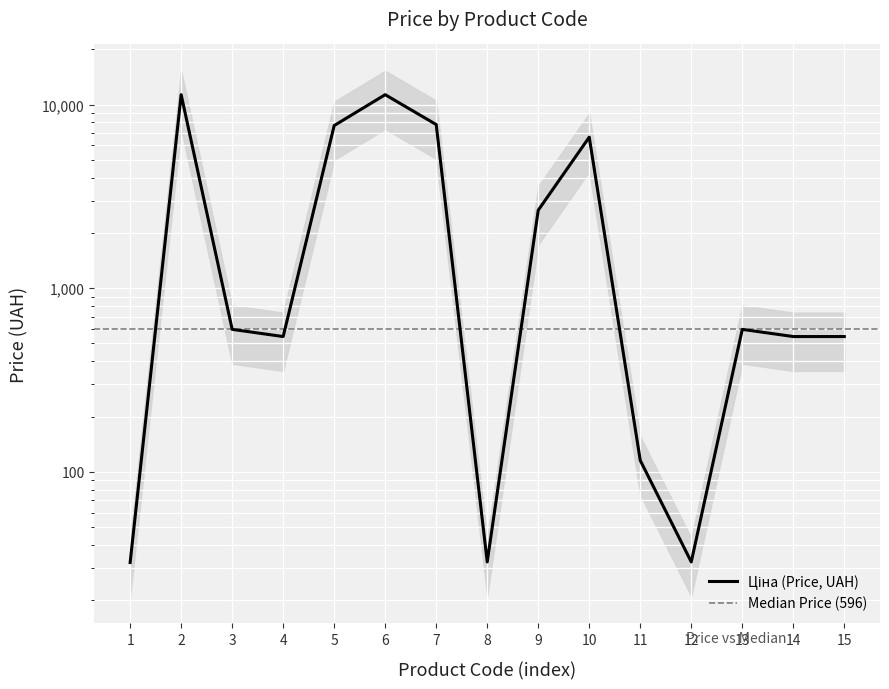

What is the difference between the maximum and minimum values?

11280.4